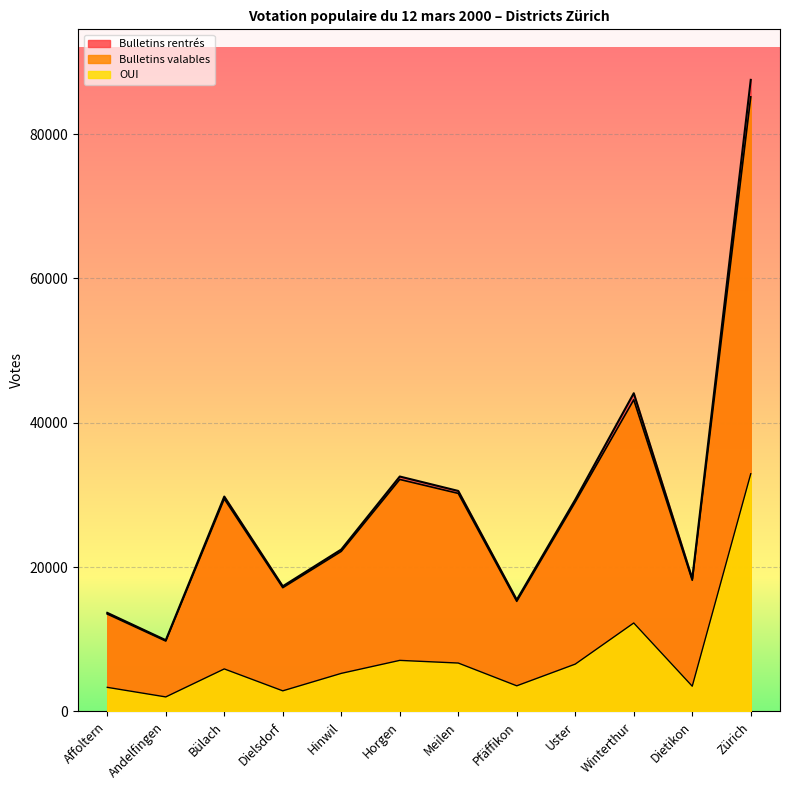

At which category does Bulletins valables reach its first local peak?

Bülach